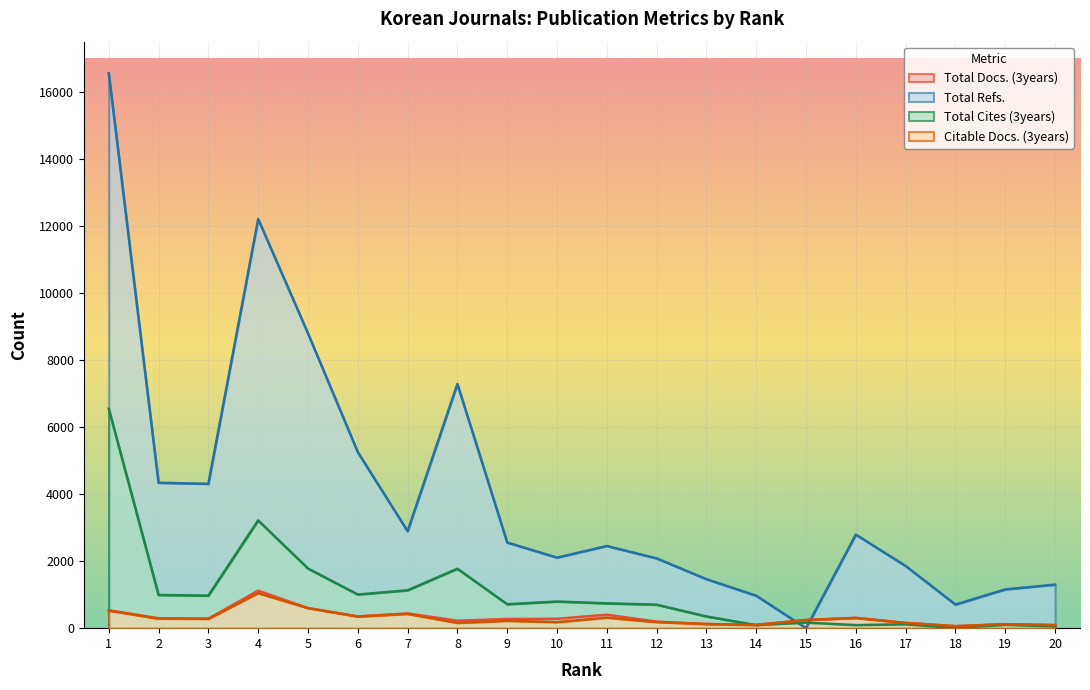

Reading left to right, transcribe all the data shown in this chart.

Total Docs. (3years): 535	296	283	1120	599	351	440	223	274	281	401	196	124	101	244	308	158	59	121	94
Total Refs.: 16561	4339	4306	12208	8798	5254	2893	7287	2556	2105	2452	2083	1462	968	0	2792	1855	704	1157	1299
Total Cites (3years): 6549	991	971	3216	1780	1004	1130	1774	714	795	741	701	350	91	165	92	115	6	100	53
Citable Docs. (3years): 524	285	279	1047	599	347	426	158	222	181	315	182	123	94	243	304	156	59	116	89